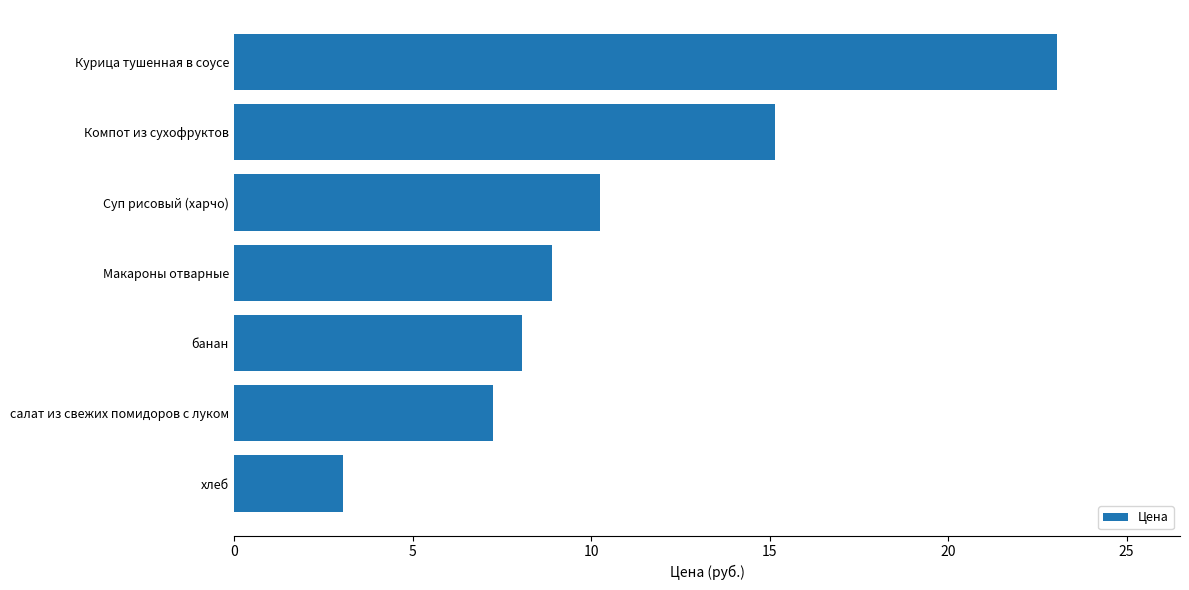

At which label is the value closest to 13?

Компот из сухофруктов